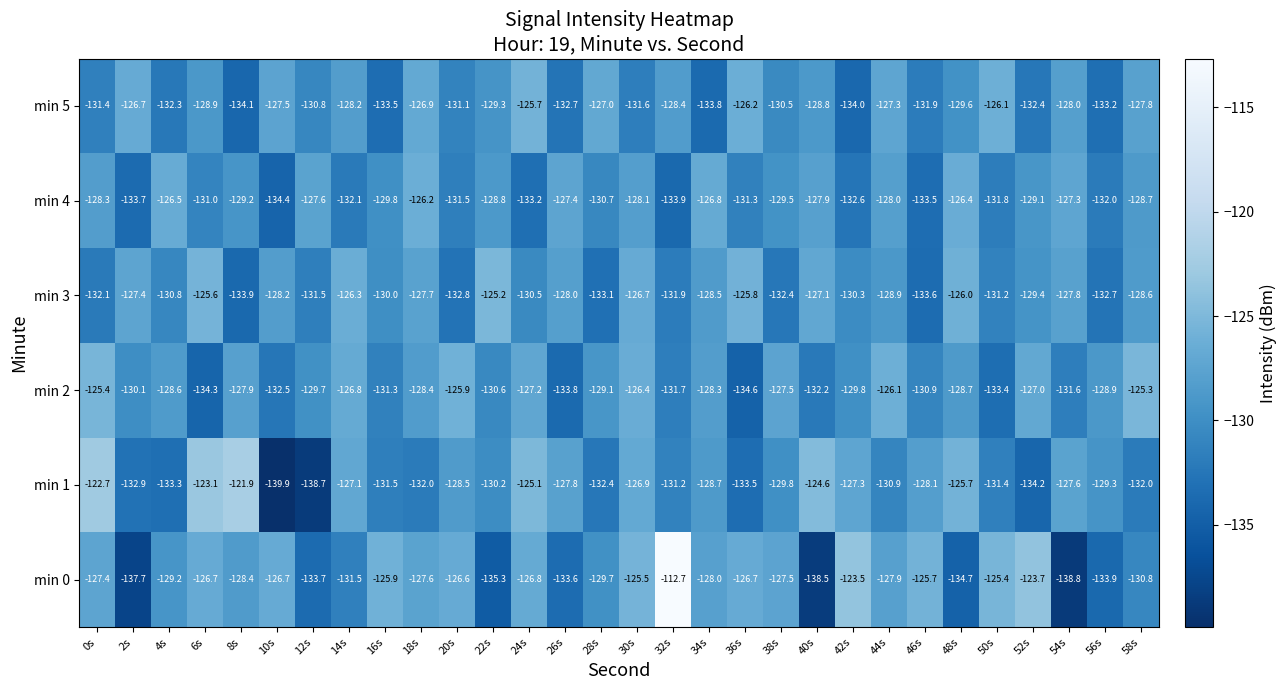

At which label does min 4 first exceed -129?

0s